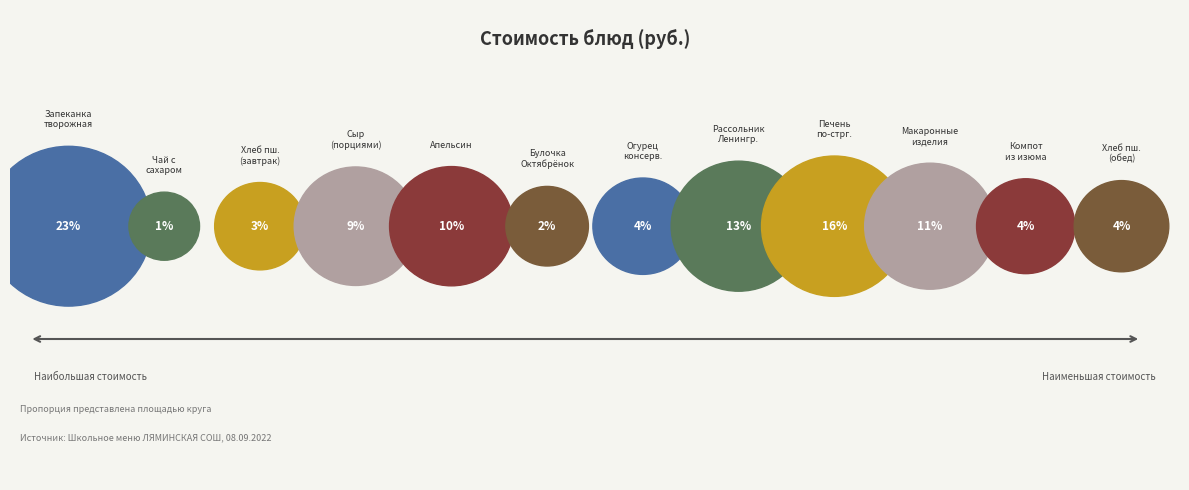

Is it true that ЧАЙ С САХАРОМ is 11% of the pie?

False